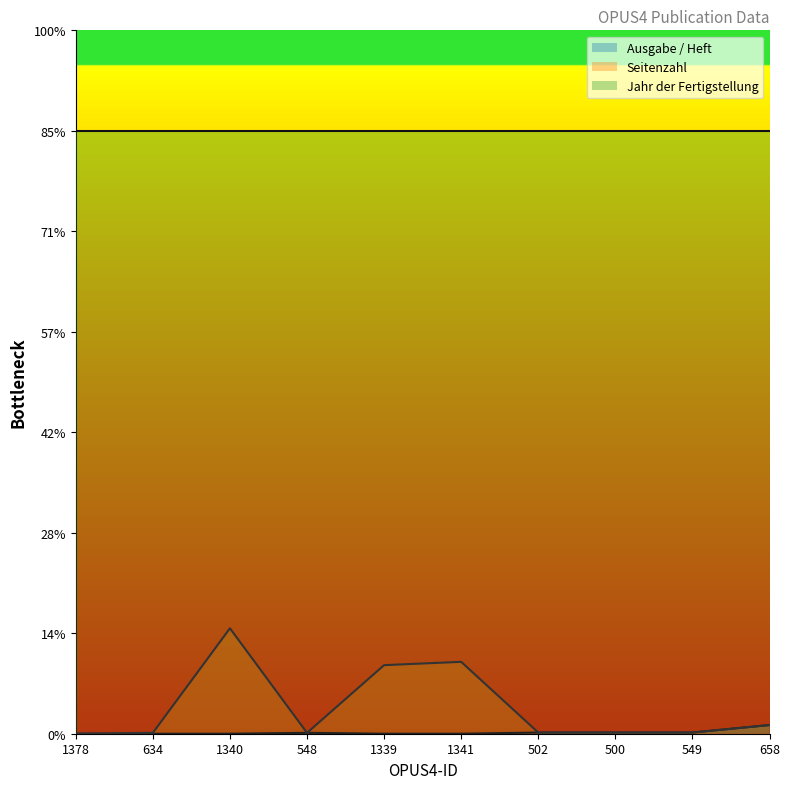

Rank the series by their maximum value, from highest to lowest.

Jahr der Fertigstellung, Seitenzahl, Ausgabe / Heft